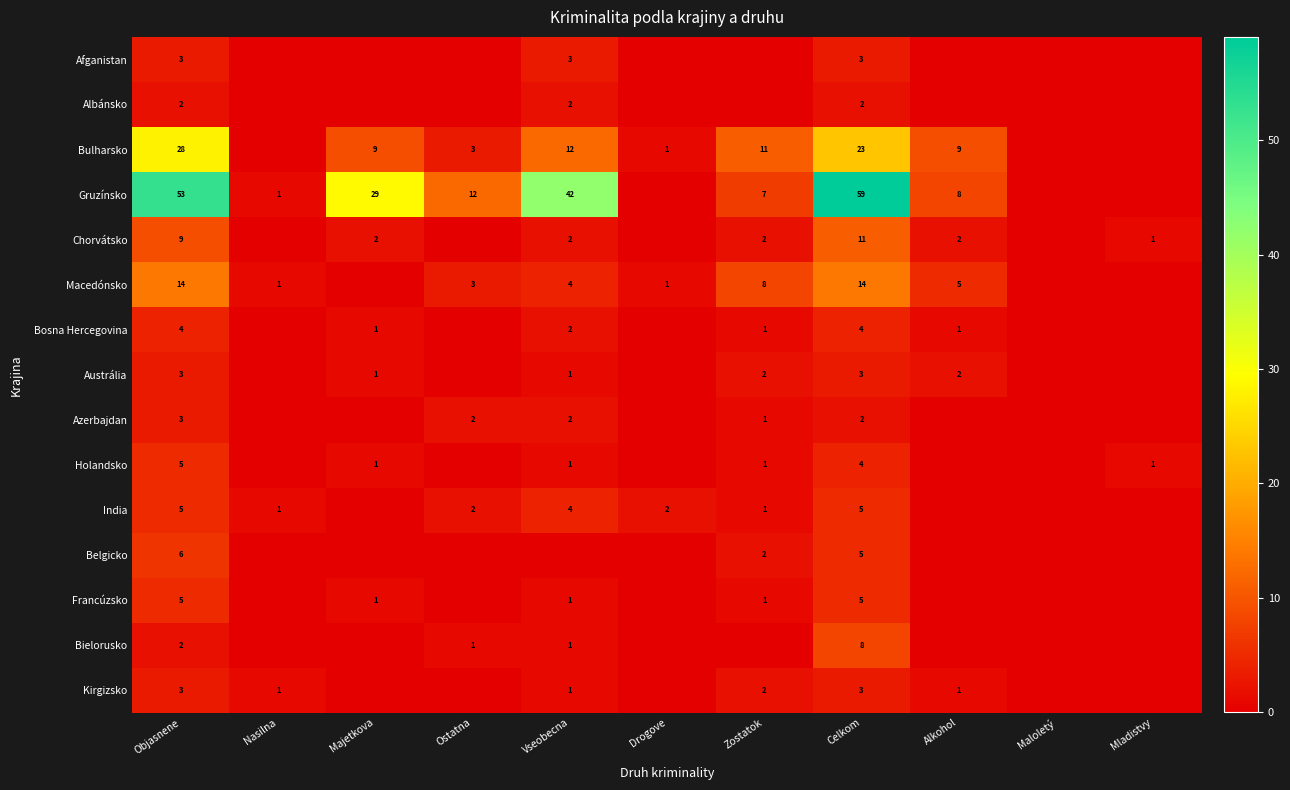

Is it true that Chorvátsko equals 3 at Majetkova?

False